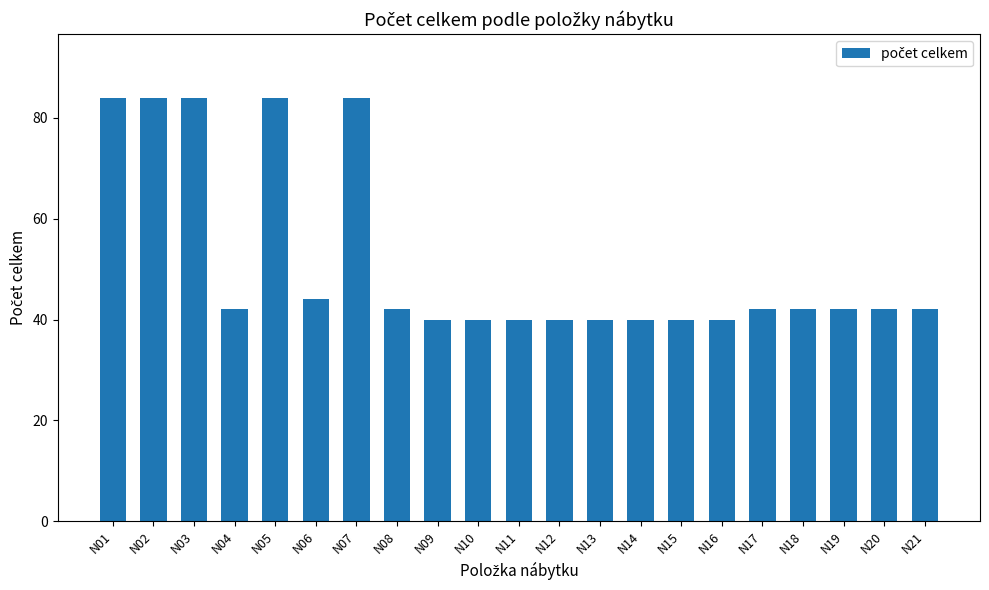

True or false: the data shows 40 at N15.

True